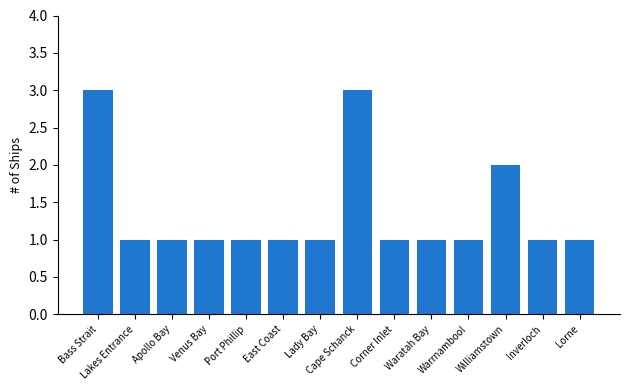

What is the difference between the second highest and second lowest values?

2